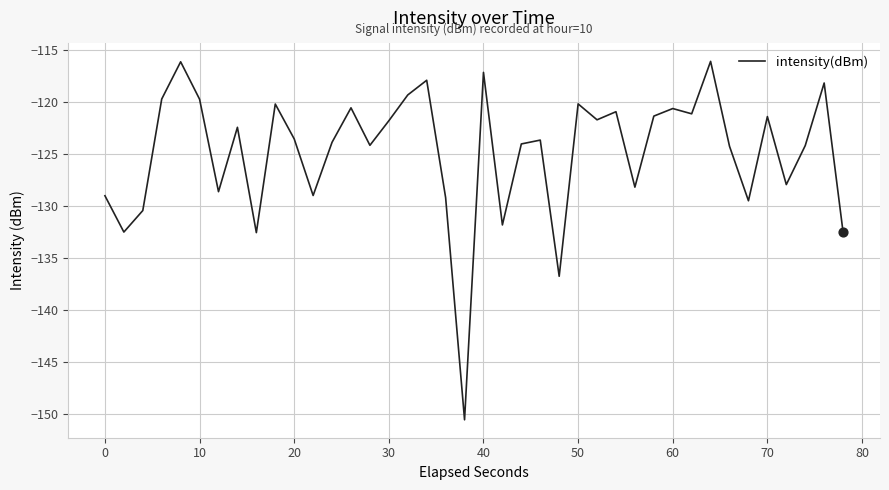

What is the greatest value displayed?

-116.1